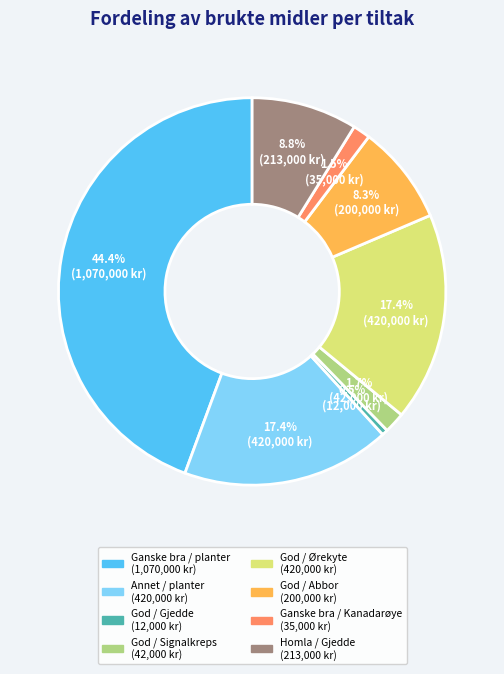

Which has a higher value, Homla / Gjedde or God / Gjedde?

Homla / Gjedde